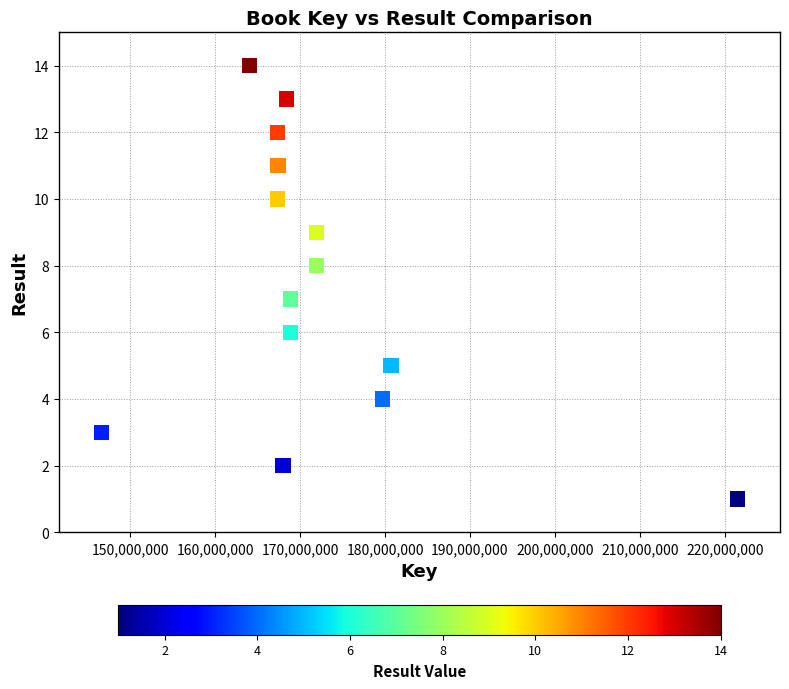

What is the range of X values (max minus min)?

74914959